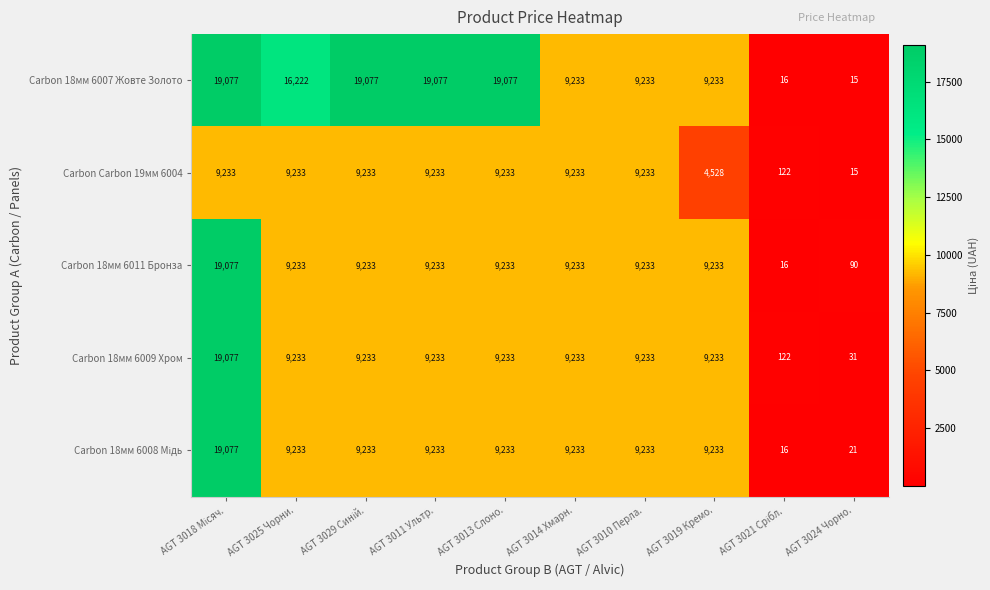

Which series has the largest total across all categories?

Carbon 18мм 6007 Жовте Золото